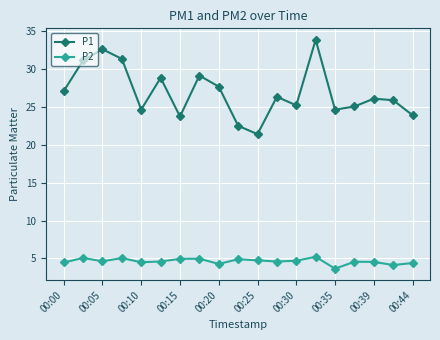

True or false: P1 and P2 intersect in this chart.

False